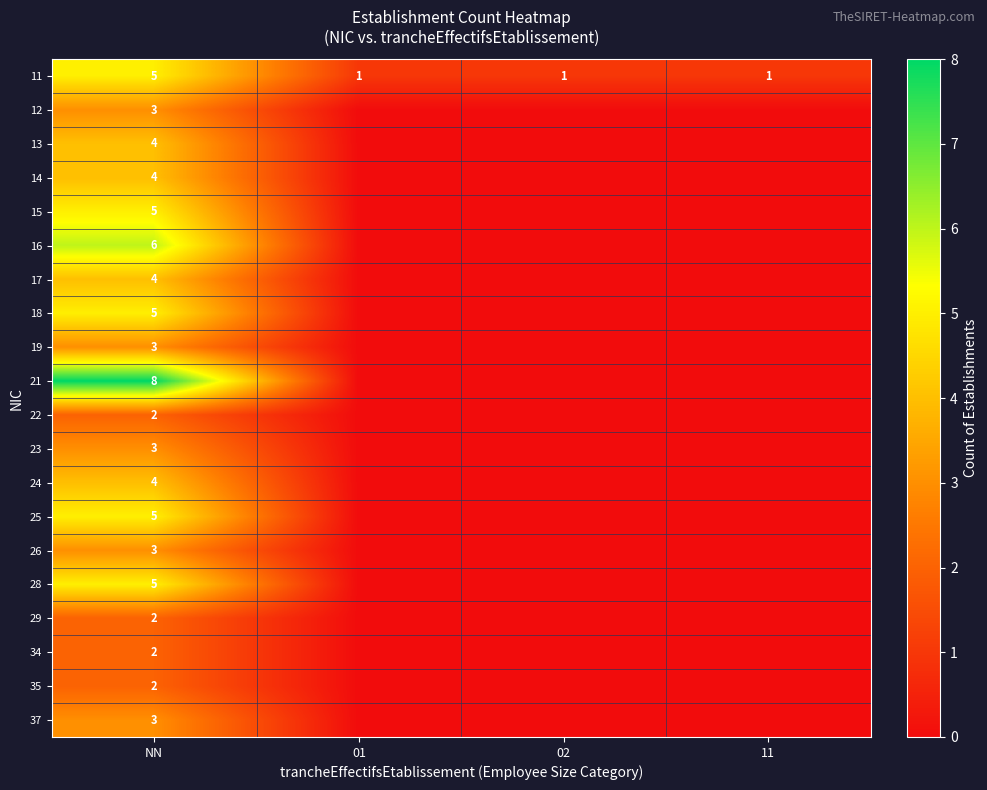

True or false: 26 has a value of 3 at NN.

True